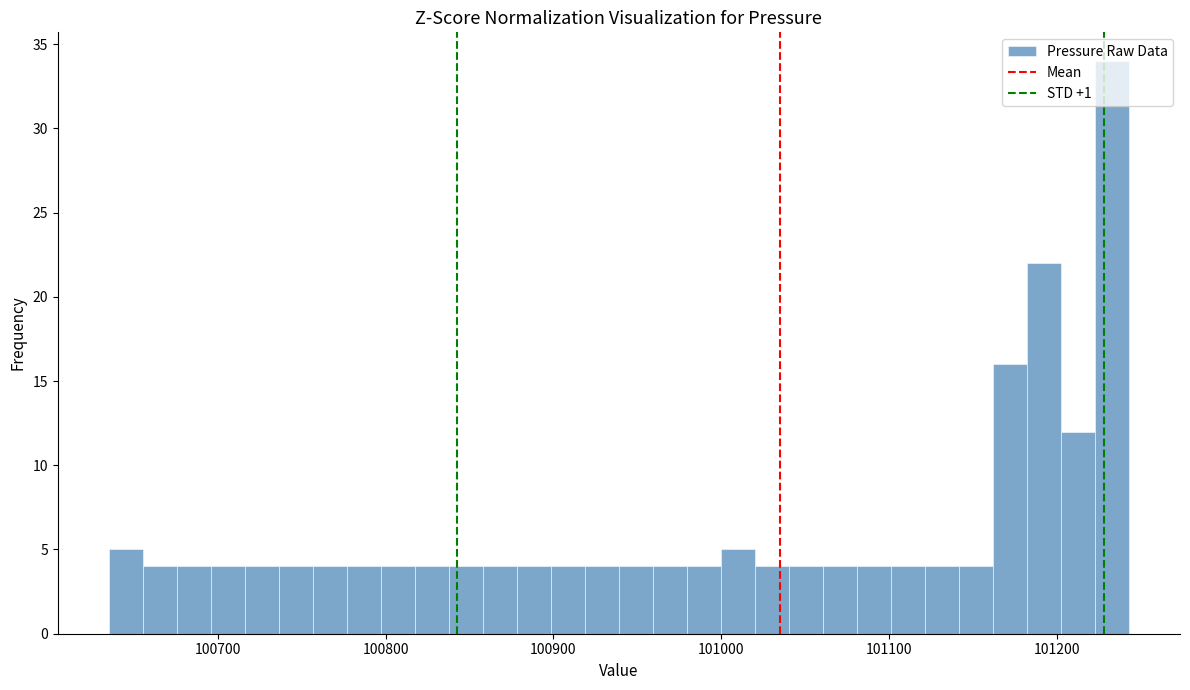

Around what value on the x-axis is the tallest bar? Give the approximate position of its centre, as read against the axis.

101230